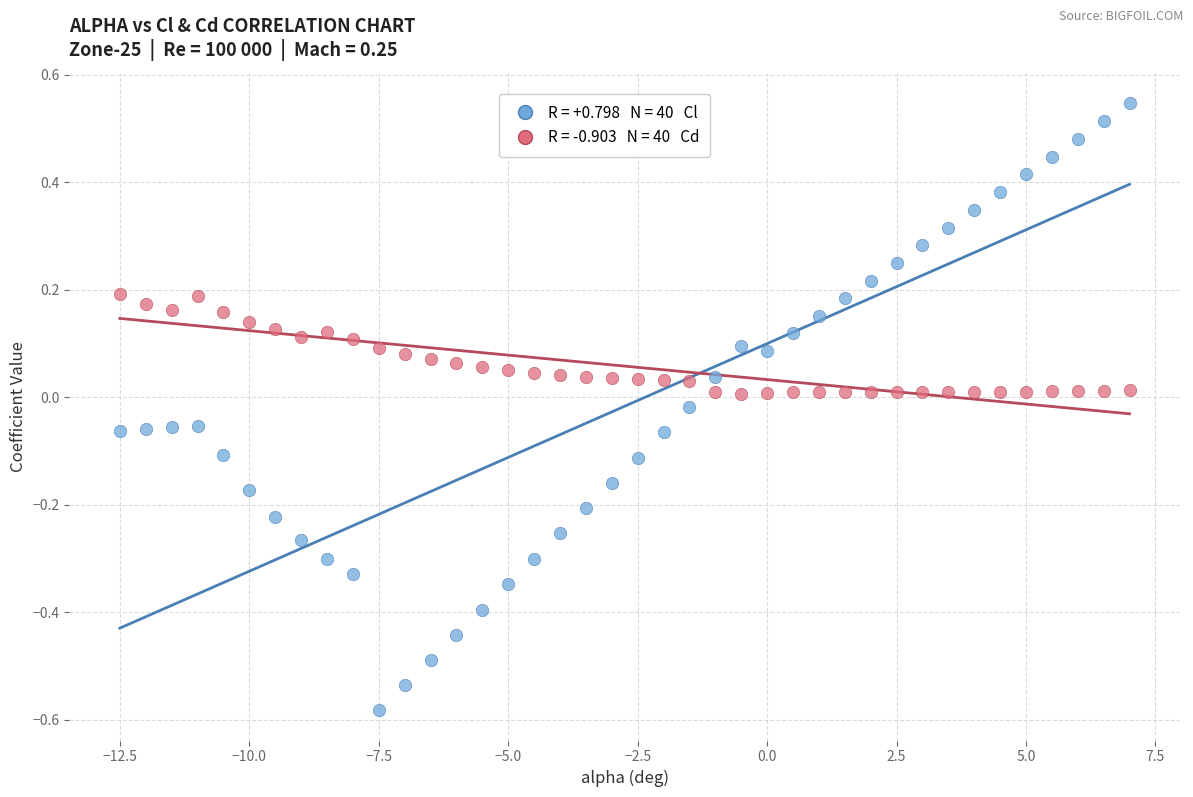

Across all data points, what is the range of X values (max minus min)?

19.5